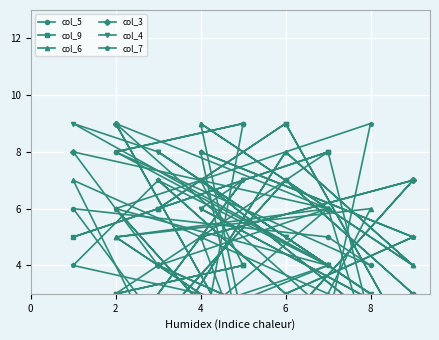

The col_9 series shows 2 at 11. True or false?

False